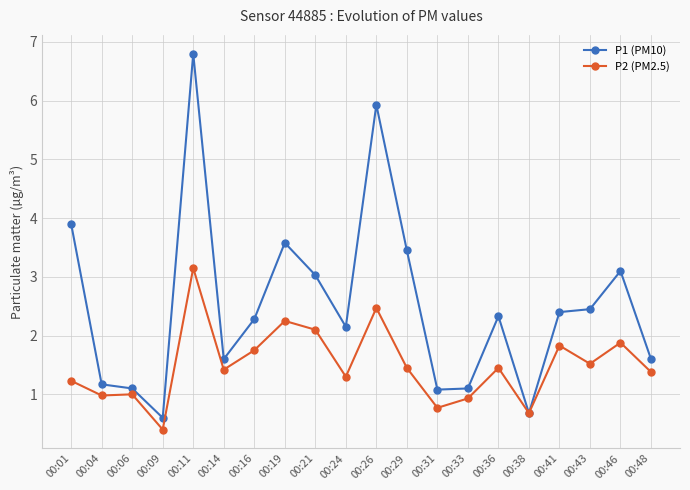

What is the spread (max minus min) of values at 00:19?

1.3